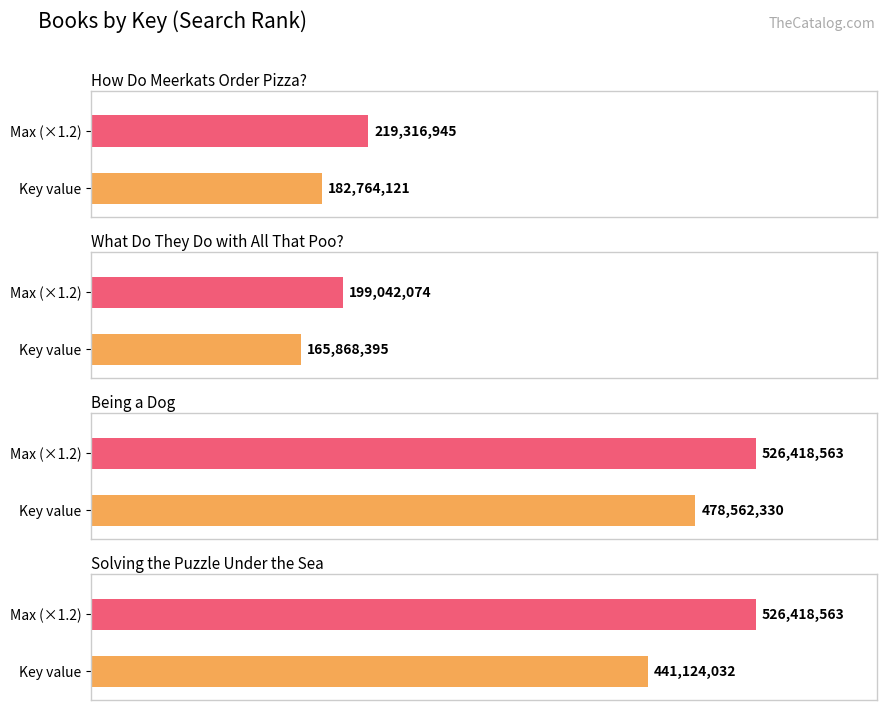

Are the bars grouped side by side (vs. stacked)?

No